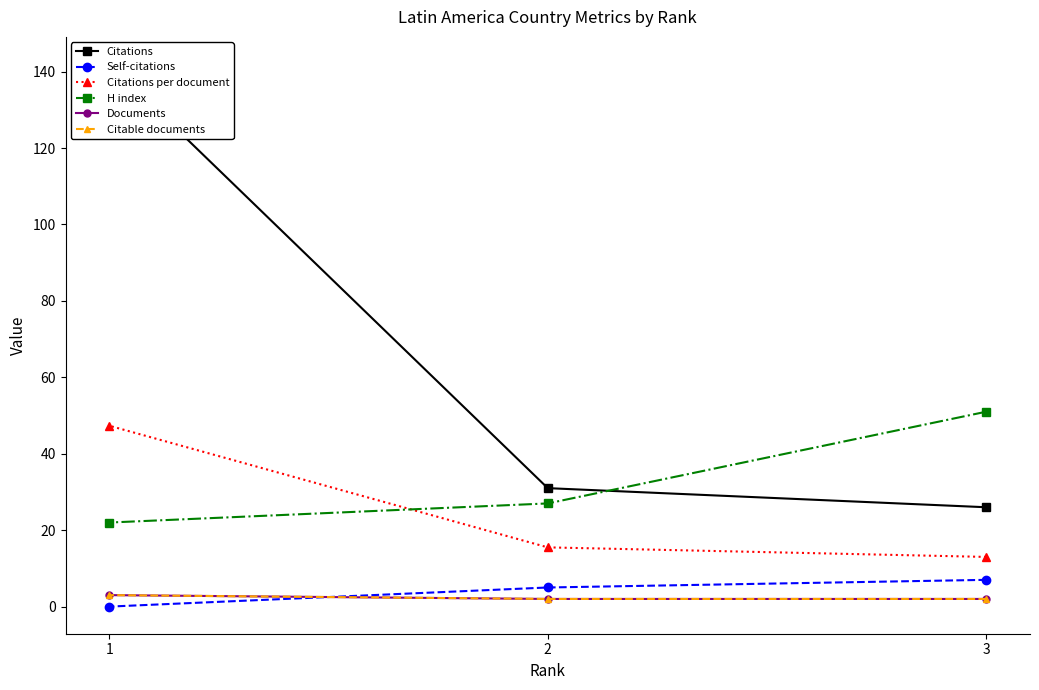

Between 2 and 1, which series saw the biggest shift?

Citations